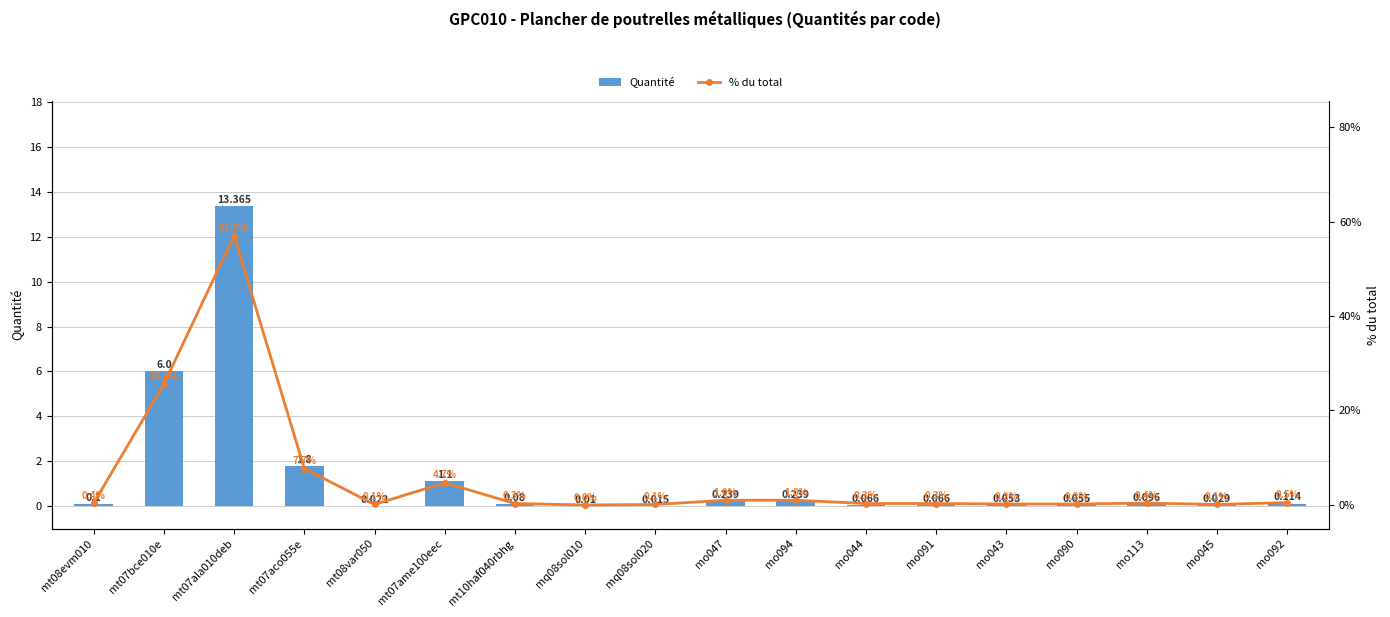

What are all the series names shown in the legend?

Quantité, % du total